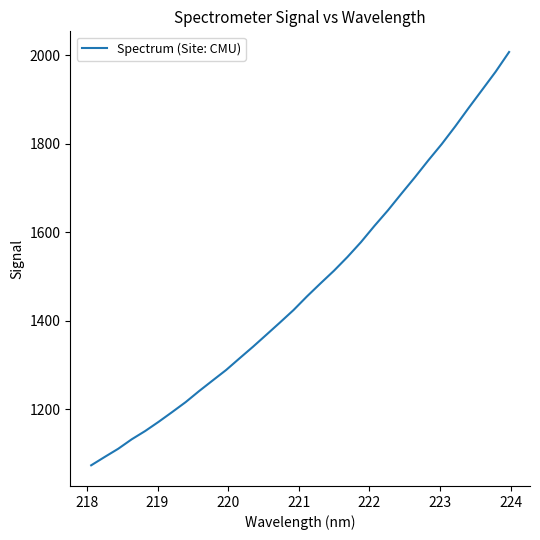

Does the chart have visible grid lines?

No